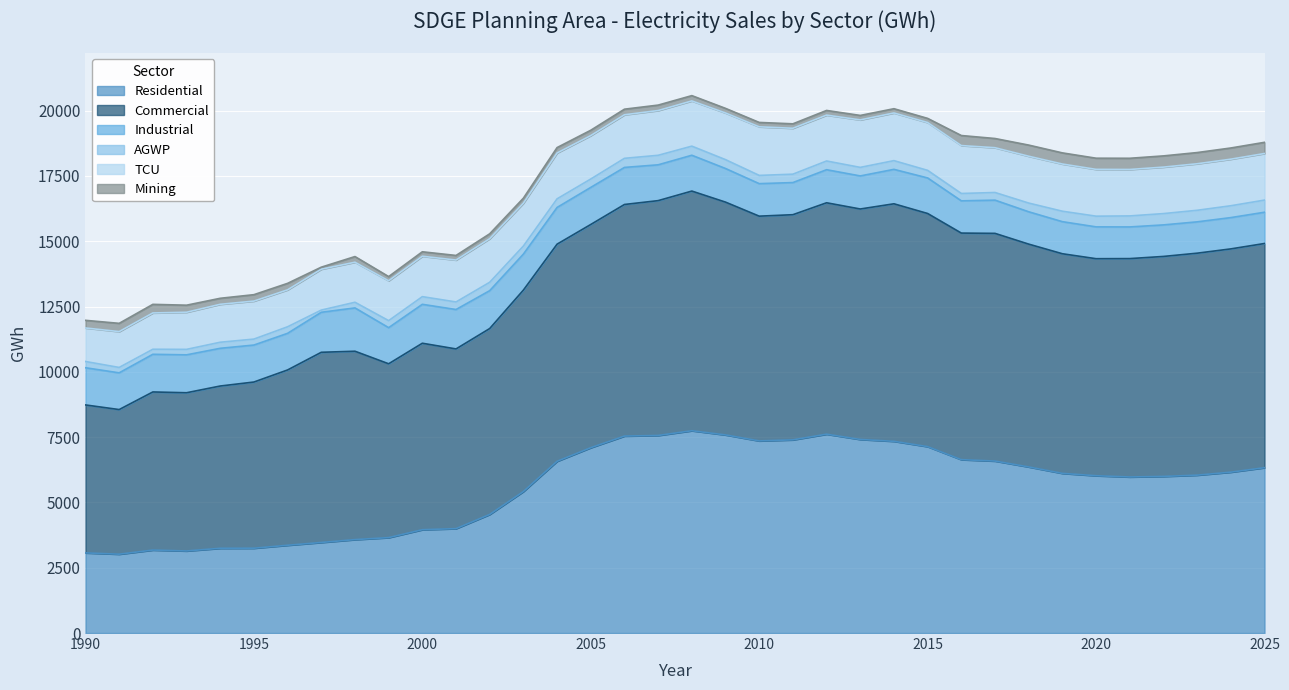

True or false: Residential and Commercial intersect in this chart.

False